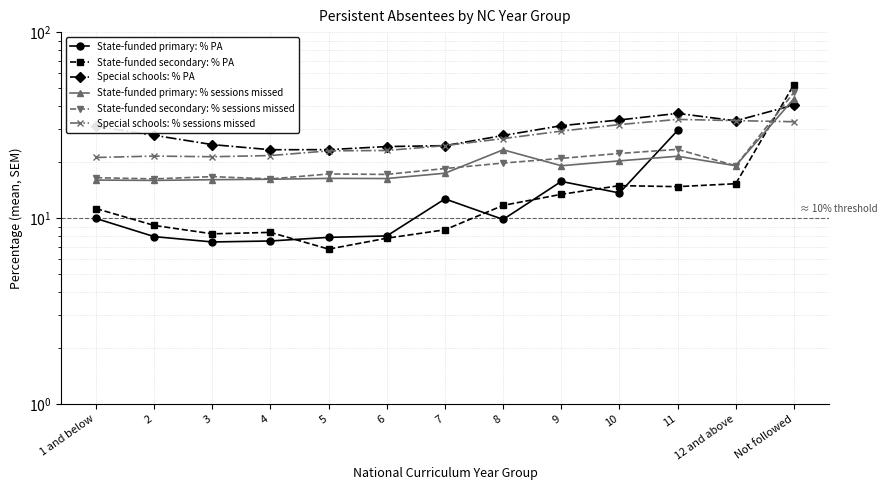

At which category does Special schools: % PA reach its first local valley?

4